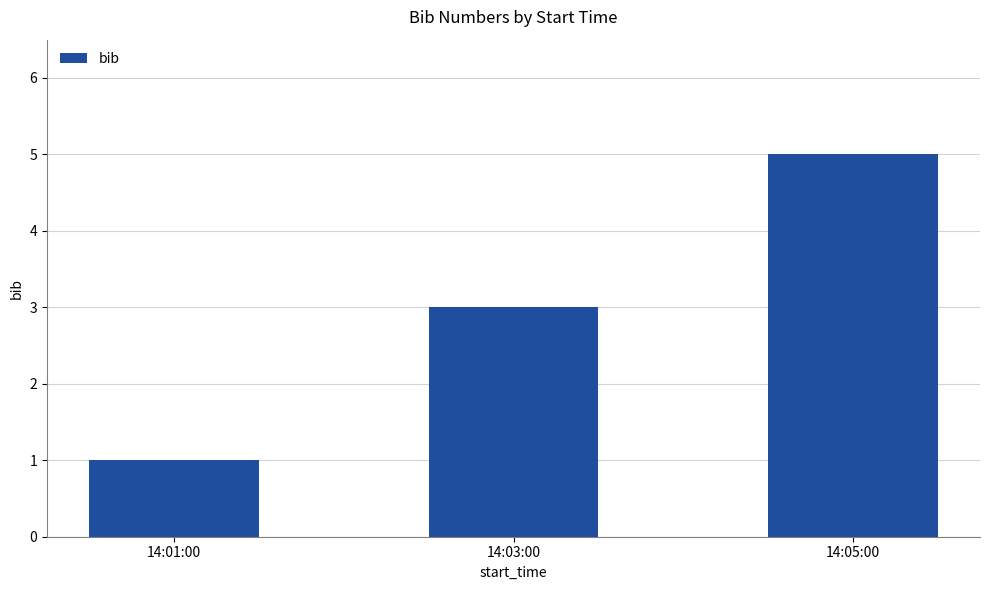

Which label corresponds to the largest value in the chart?

14:05:00